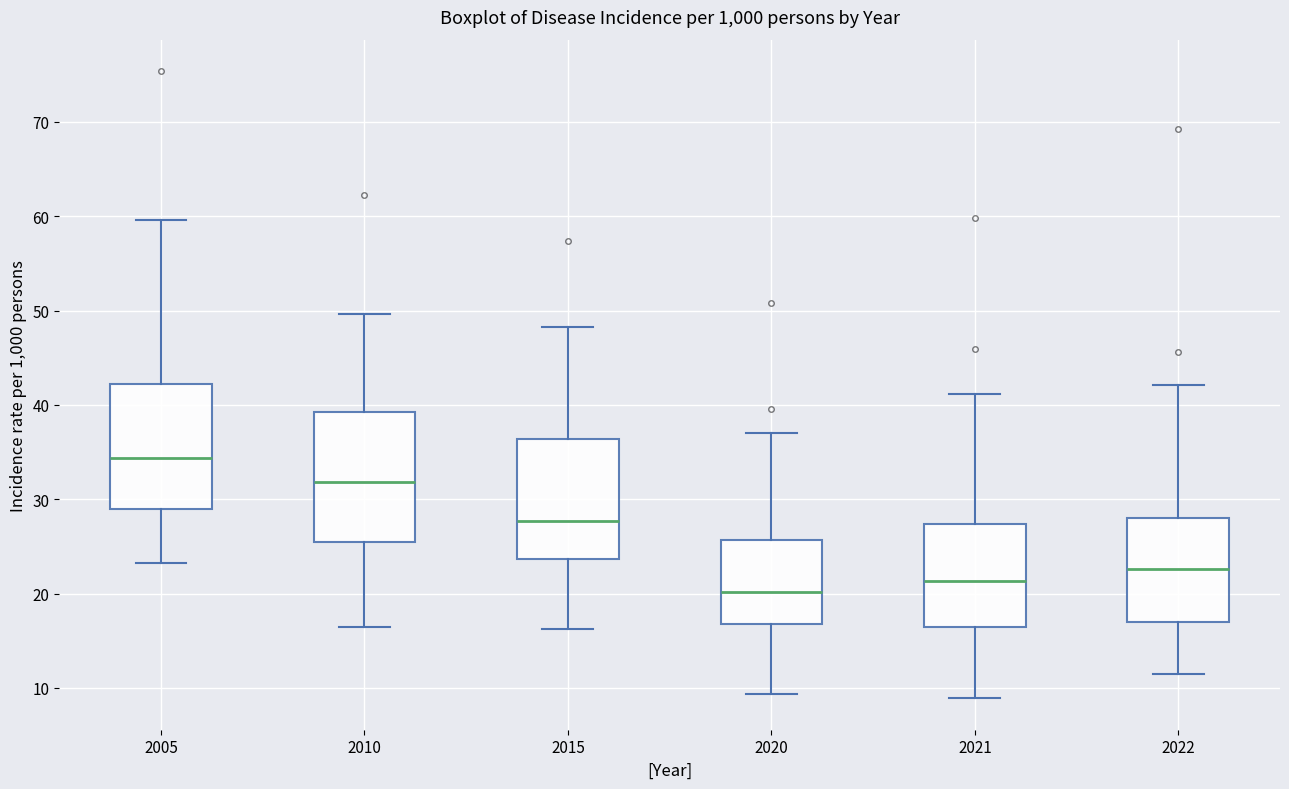

Reading left to right, transcribe this box plot: for each box, give where its median line is, the range the box spans, and where its two whiskers end, as read against the y-axis. The values are not printed on the chart, so give them approximately, as read against the axis.

2005: median 34, box 29 to 42, whiskers 23 to 60
2010: median 32, box 26 to 39, whiskers 17 to 50
2015: median 28, box 24 to 36, whiskers 16 to 48
2020: median 20, box 17 to 26, whiskers 9 to 37
2021: median 21, box 17 to 27, whiskers 9 to 41
2022: median 23, box 17 to 28, whiskers 12 to 42